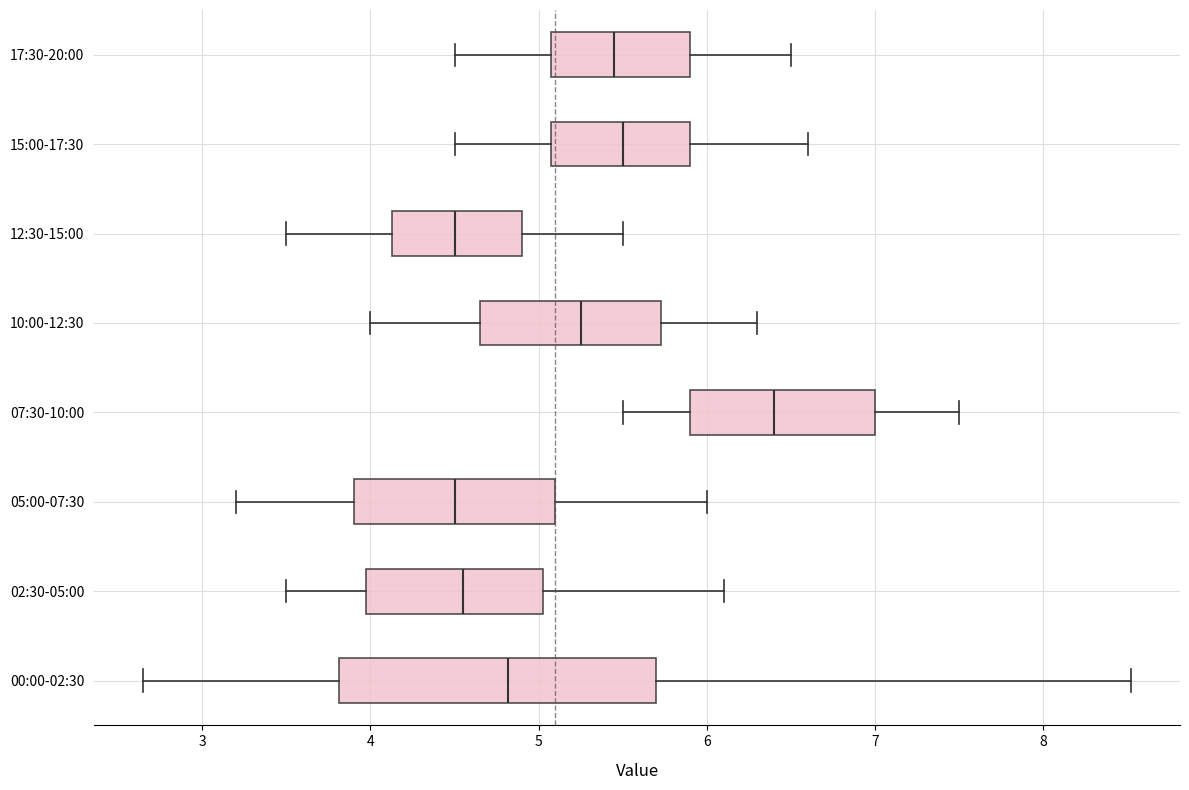

Where does the left whisker of the box for 05:00-07:30 end on the x-axis? The values are not printed on the chart, so give them approximately, as read against the axis.

3.2